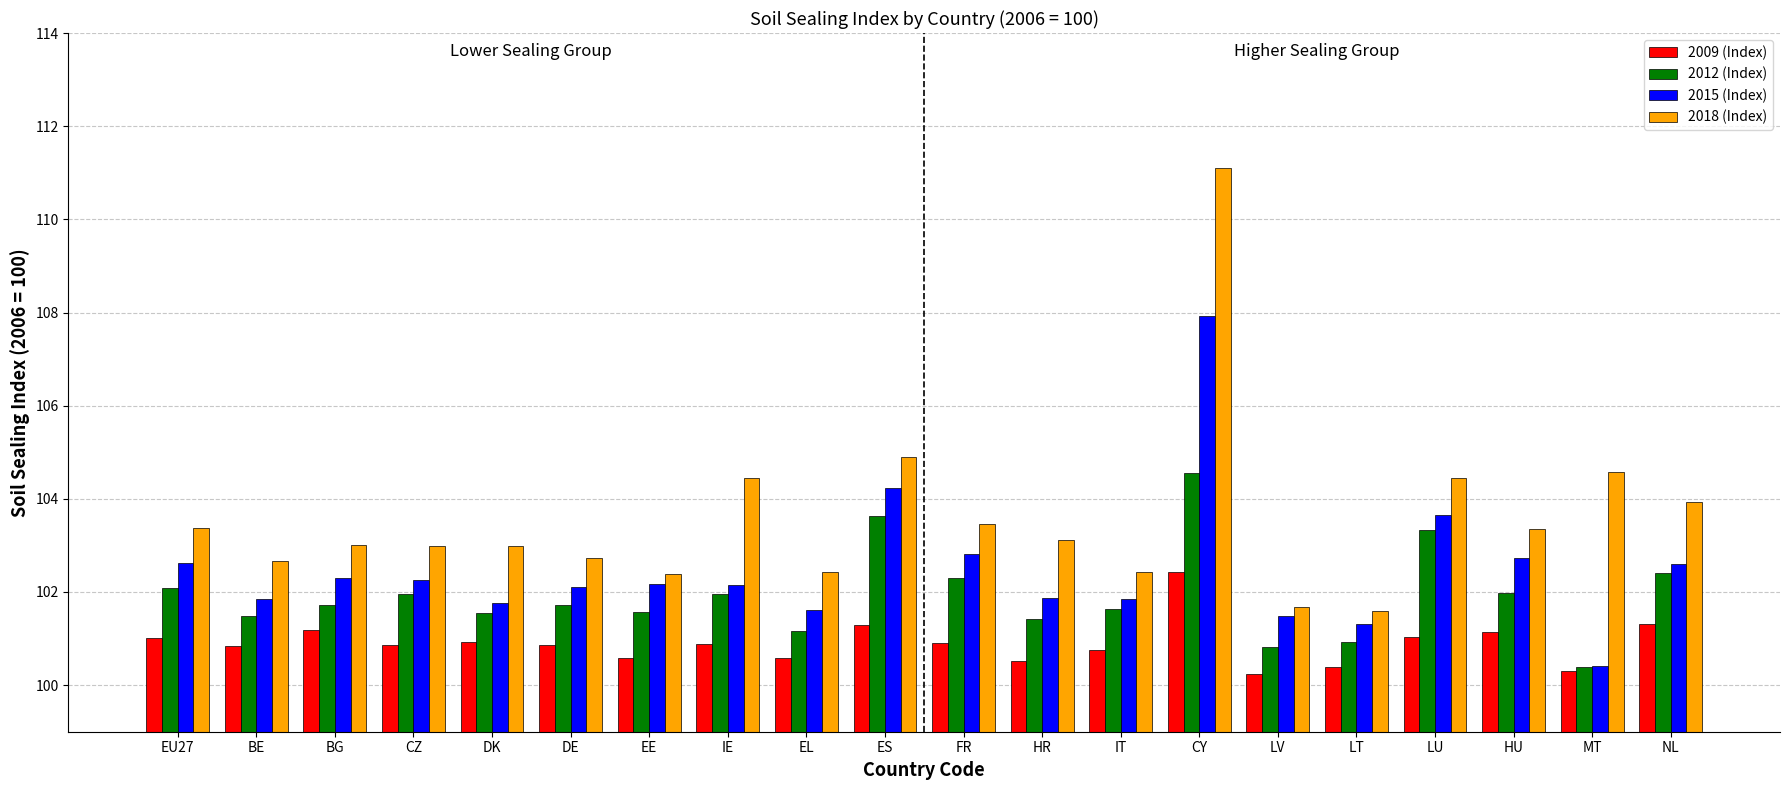

What is the sum of the 2012 (Index) values at NL and IE?

204.4